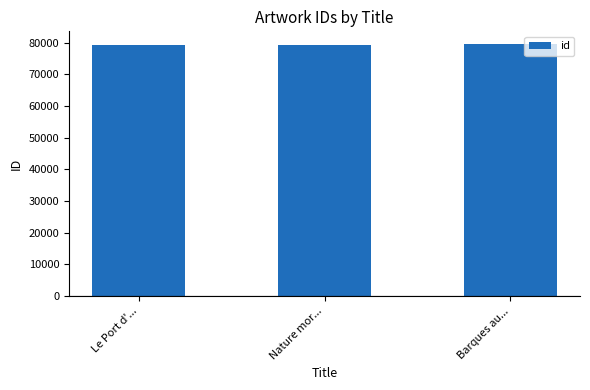

Is it true that the value at Le Port d'... is 27451?

False